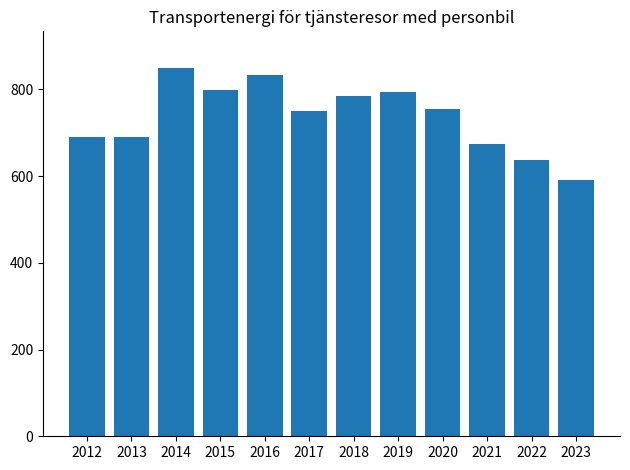

Does the chart contain any negative values?

No